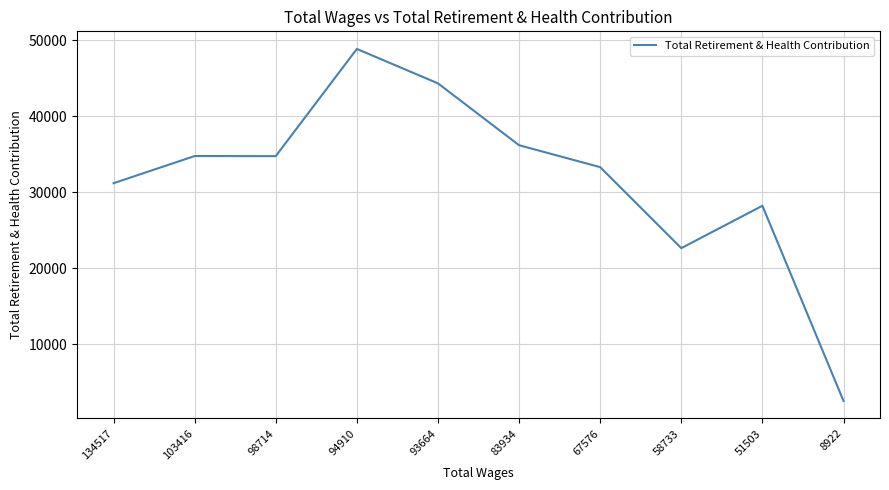

What is the approximate value at 8922?

2533